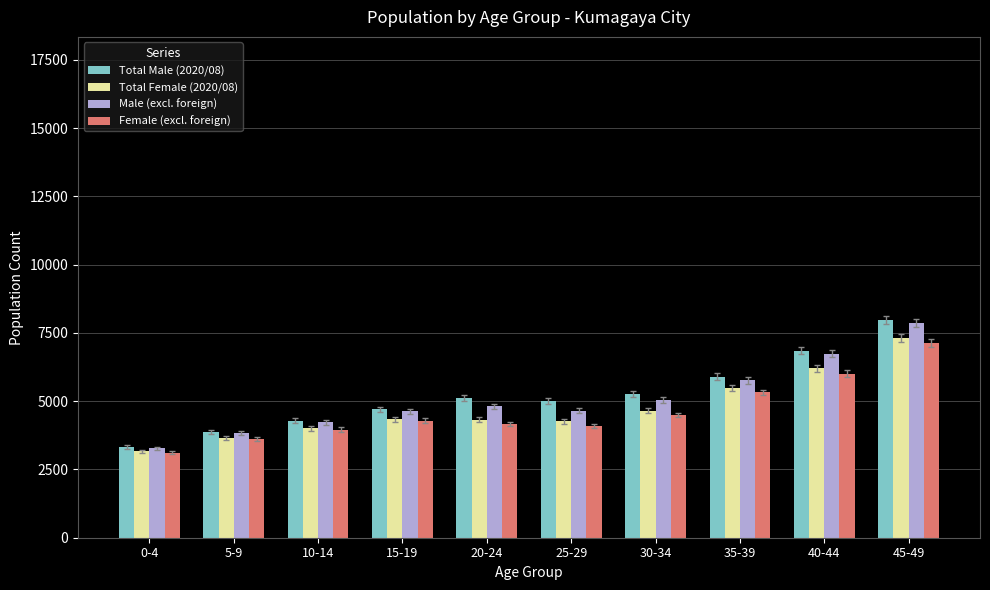

What is the difference between the maximum and minimum values in the Total Female (2020/08) series?

4146